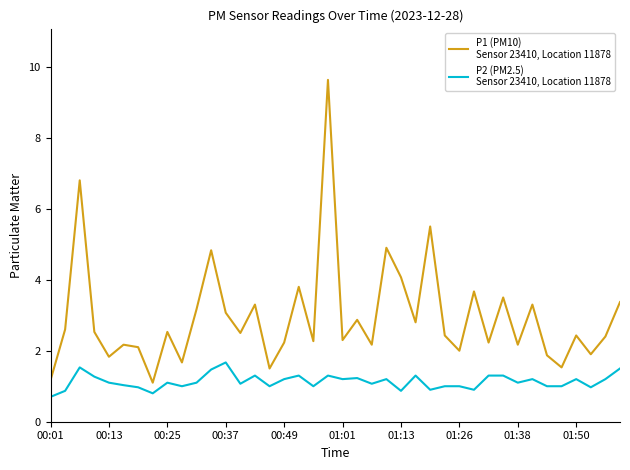

What is the greatest value displayed?

9.6